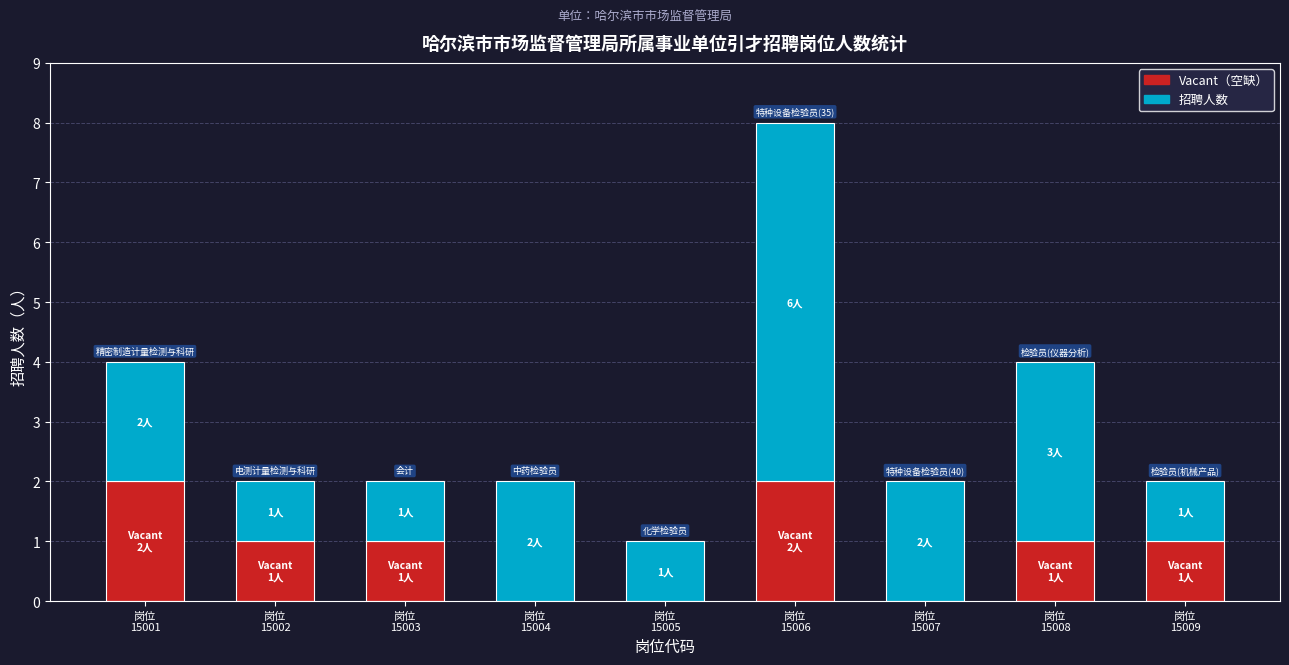

Are the bars grouped side by side (vs. stacked)?

No